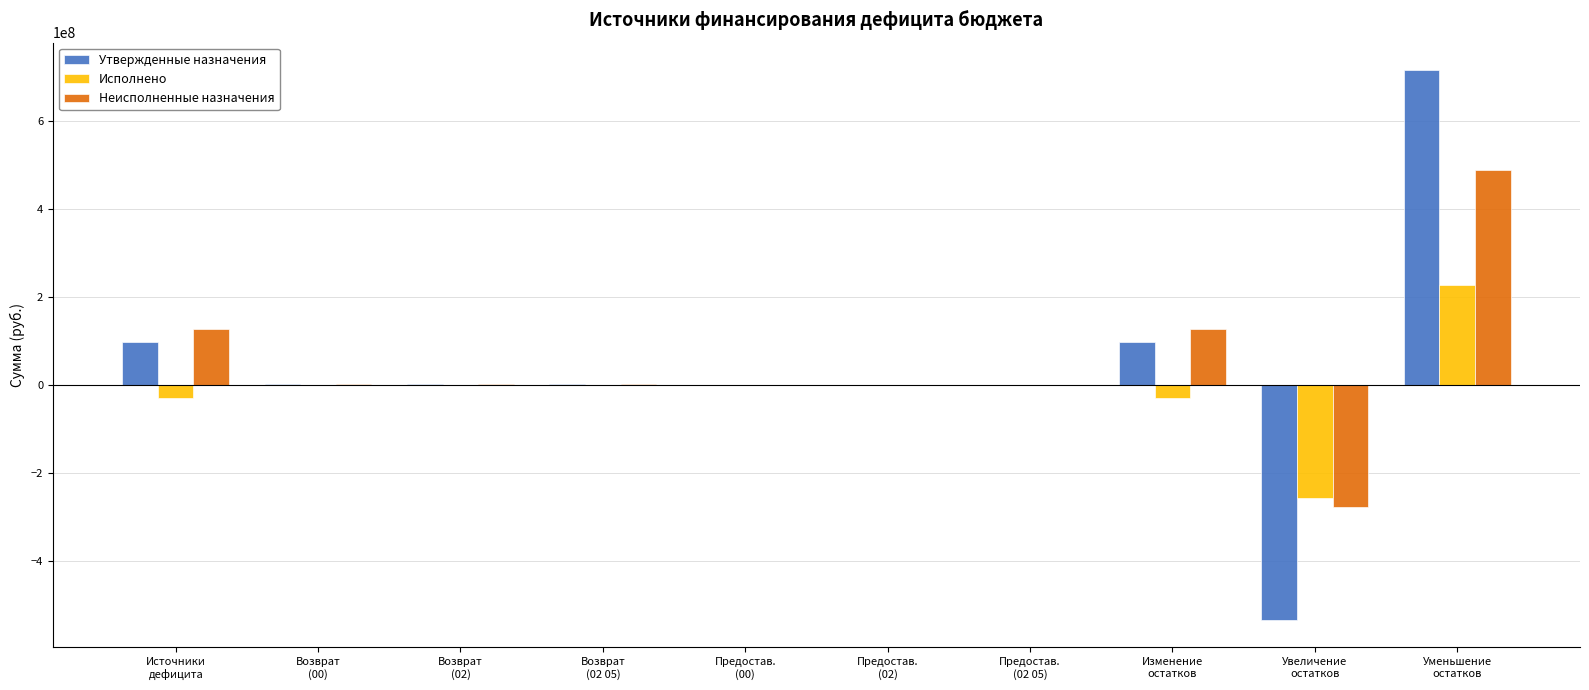

Where does the Утвержденные назначения series first go above 1000000?

Источники
дефицита